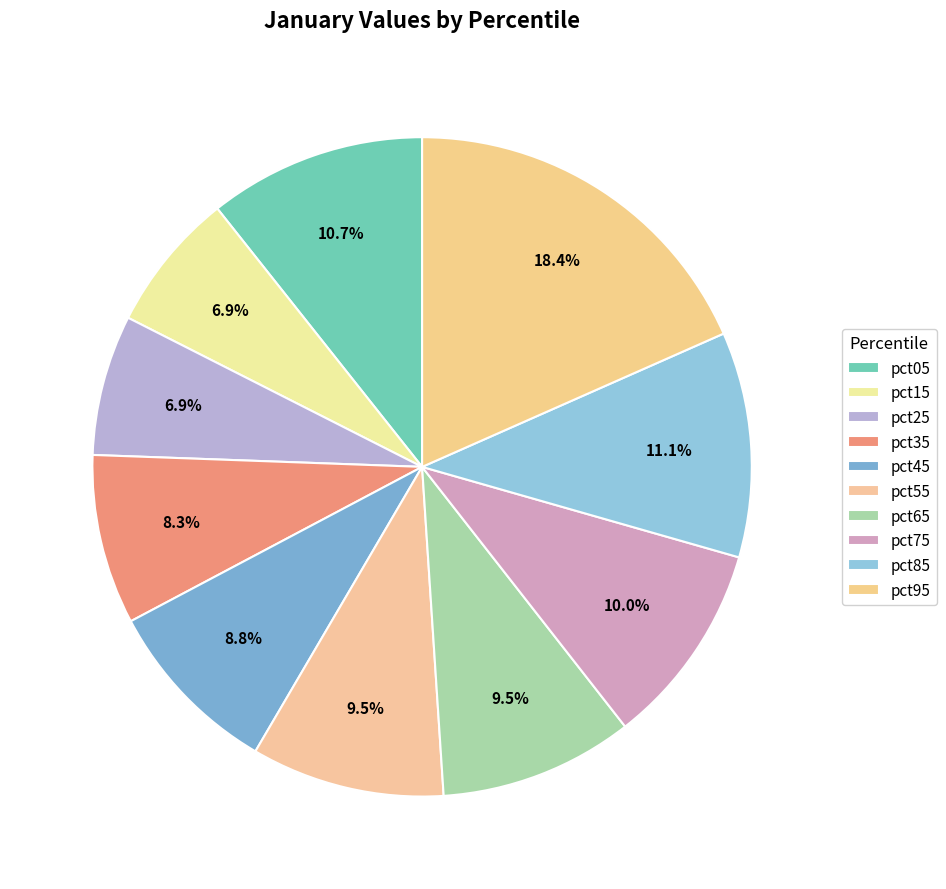

To the nearest percent, what is the average slice percentage?

10%